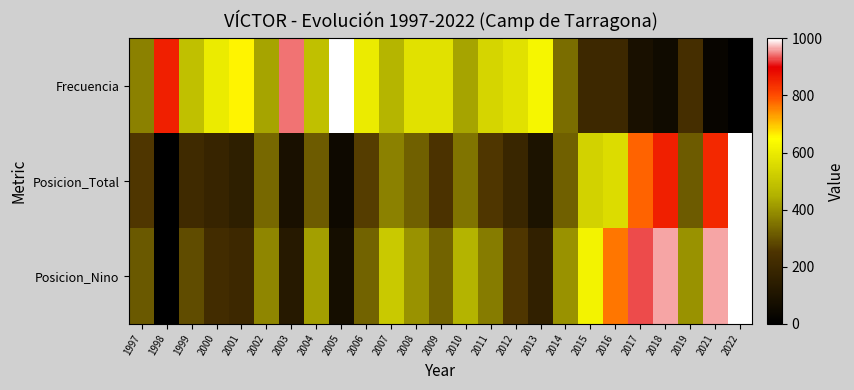

Rank the series at 2019 from lowest to highest value.

Frecuencia, Posicion_Total, Posicion_Nino